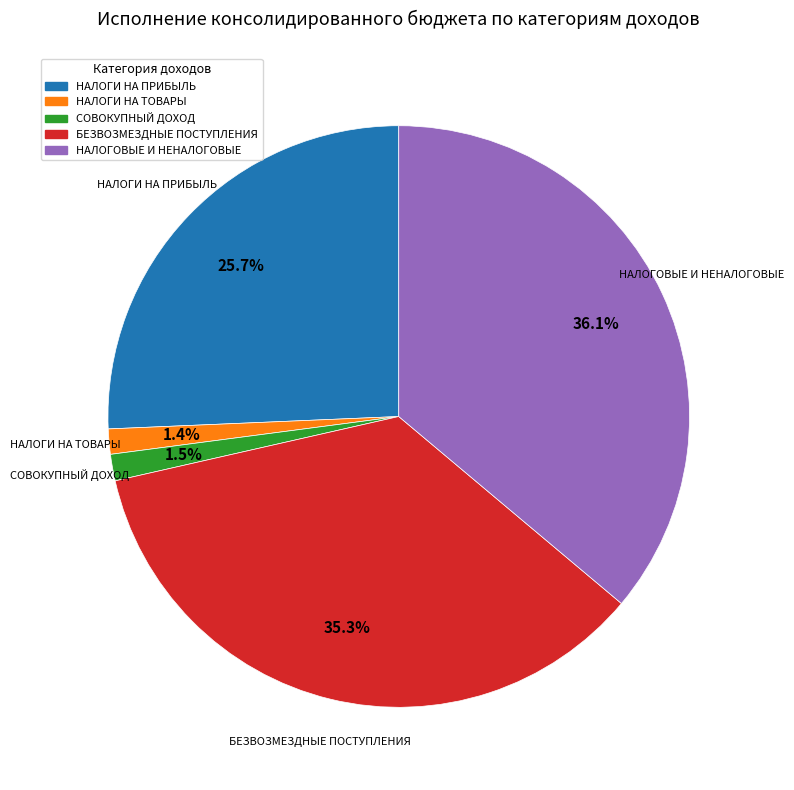

What is the largest slice in the pie chart?

НАЛОГОВЫЕ И НЕНАЛОГОВЫЕ